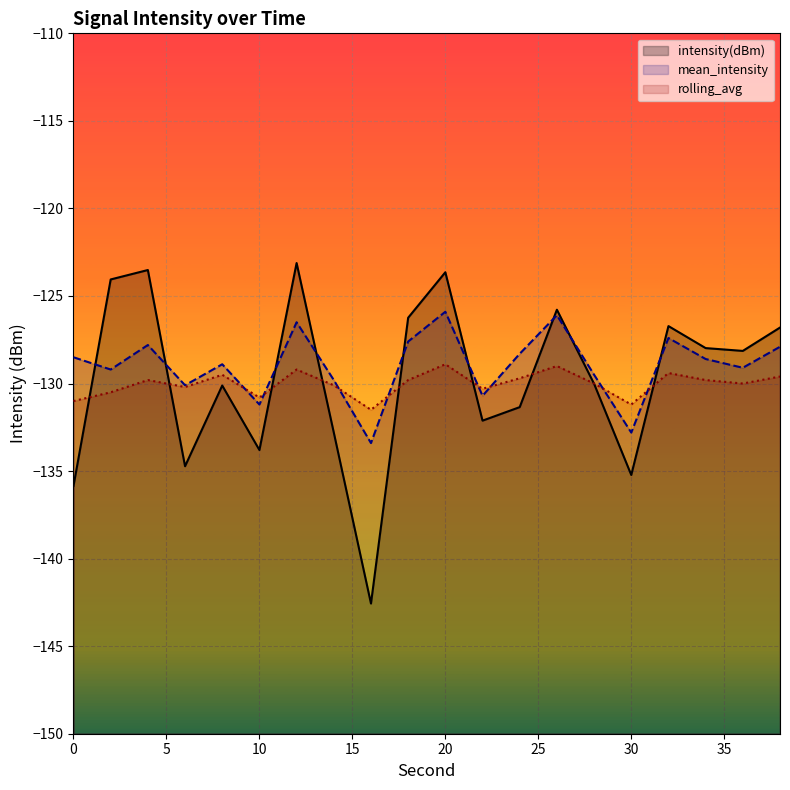

What is the value of the rolling_avg point at the 3rd from the left?

-129.8